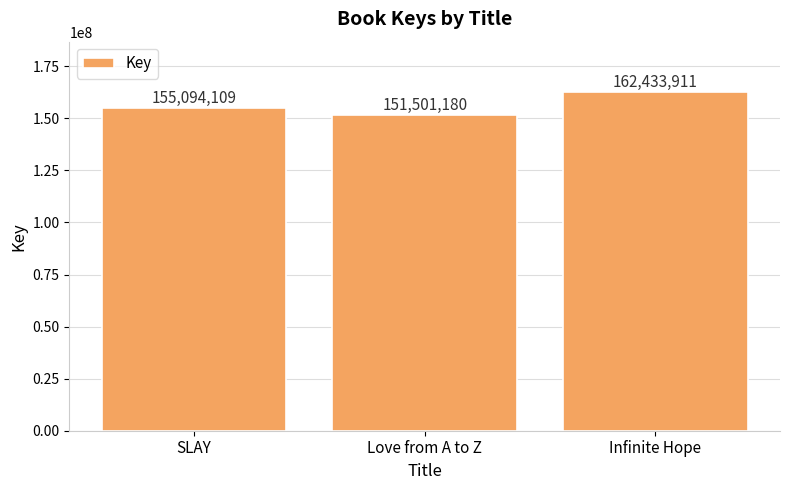

What is the ratio of the value at SLAY to the value at Love from A to Z?

1.0